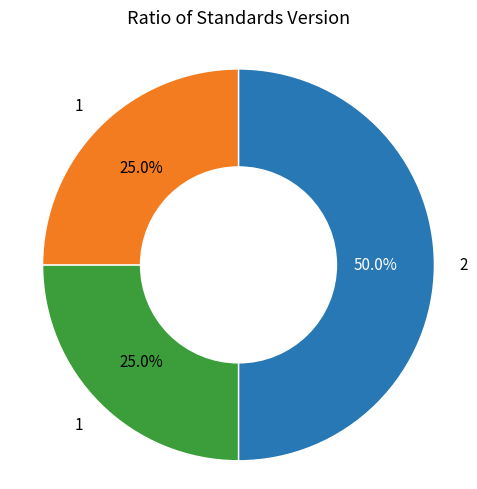

Count the number of slices in the pie.

3